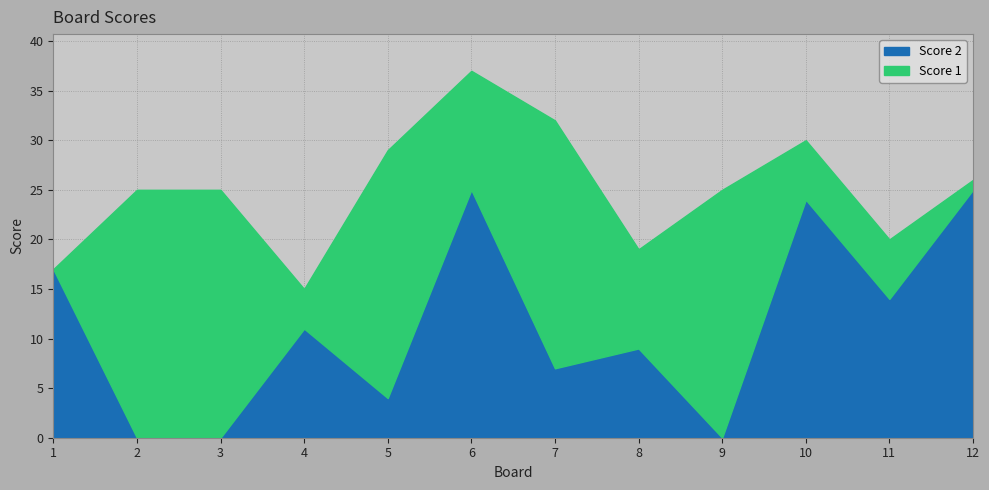

What is the change in value from 5 to 12?

+21